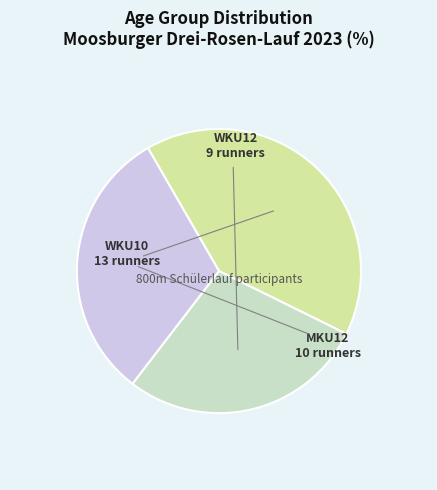

Does any single category account for the majority?

No